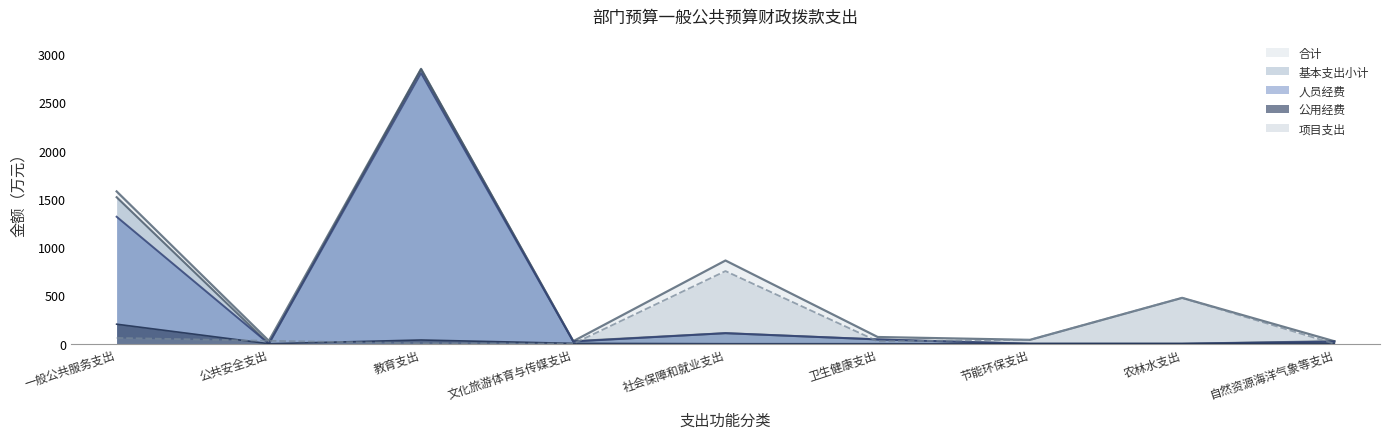

What position from the right is 一般公共服务支出?

9